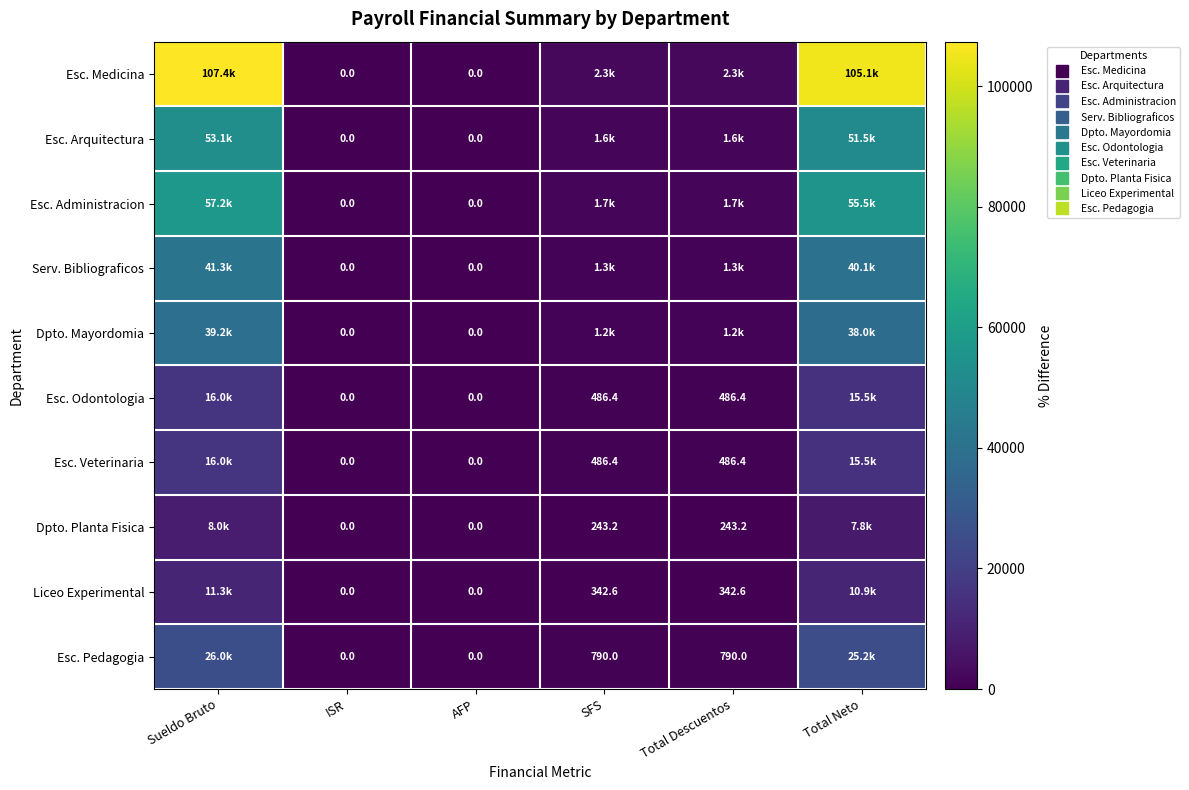

Which label corresponds to the smallest value in the chart?

ISR